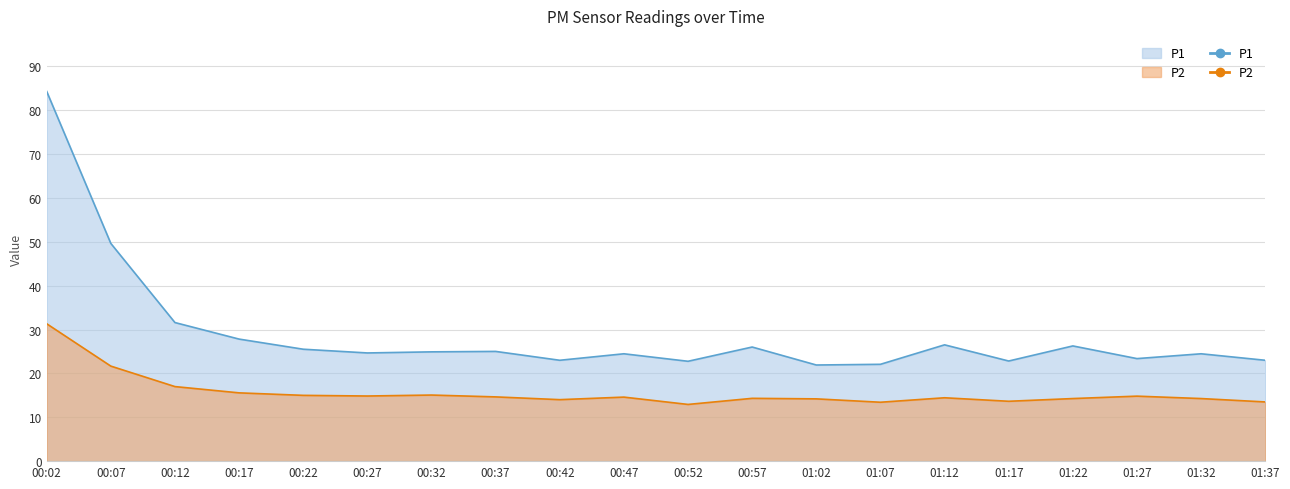

How many values in the P1 series exceed 24?

13